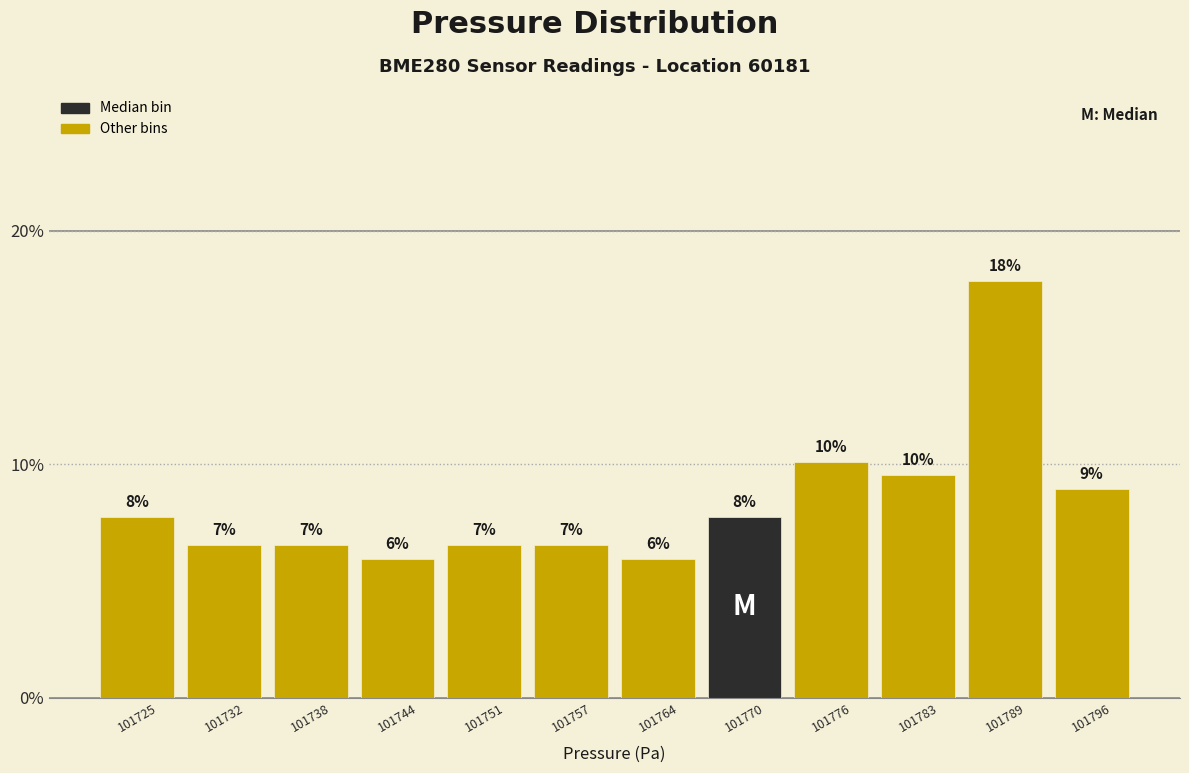

How many bars are there in total?

12